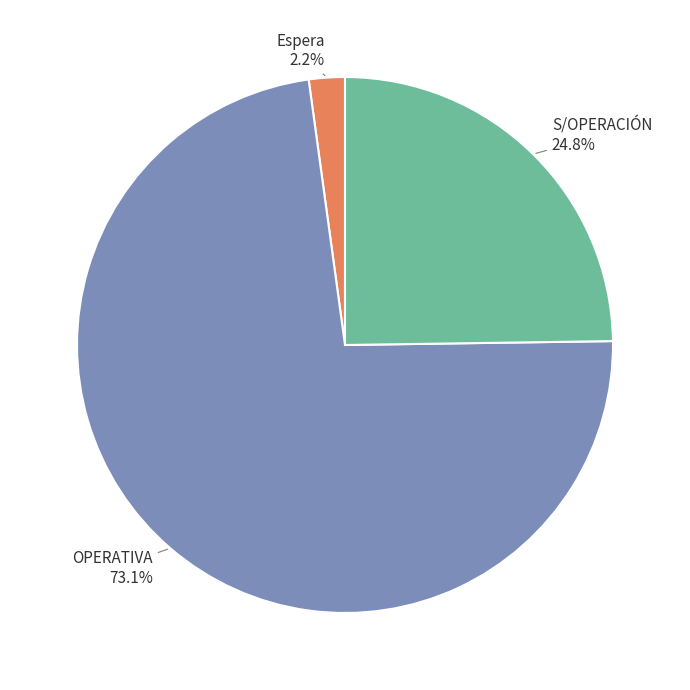

Does any single category account for the majority?

Yes